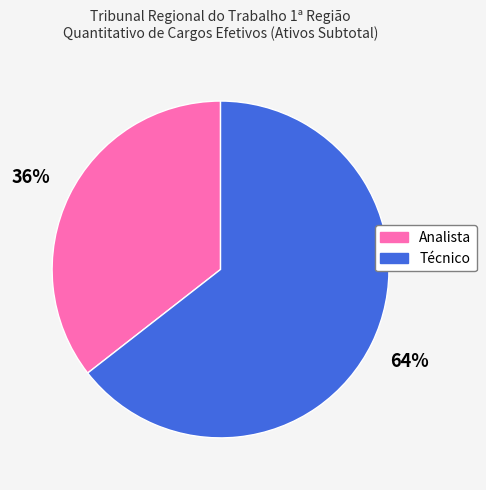

Count the number of slices in the pie.

2